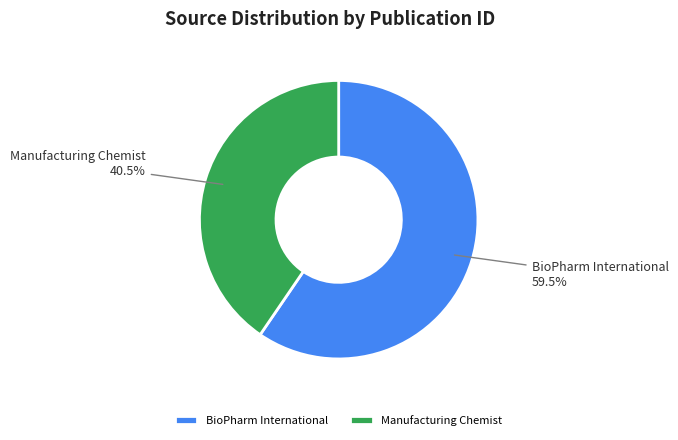

Combined, what portion of the pie is BioPharm International and Manufacturing Chemist?

100.0%